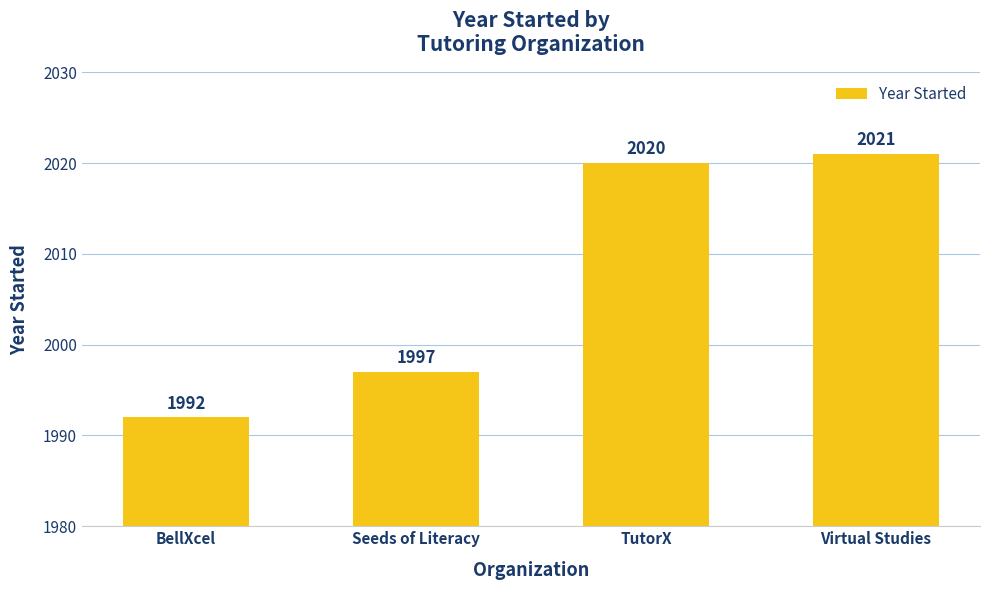

What is the minimum value shown in the chart?

1992